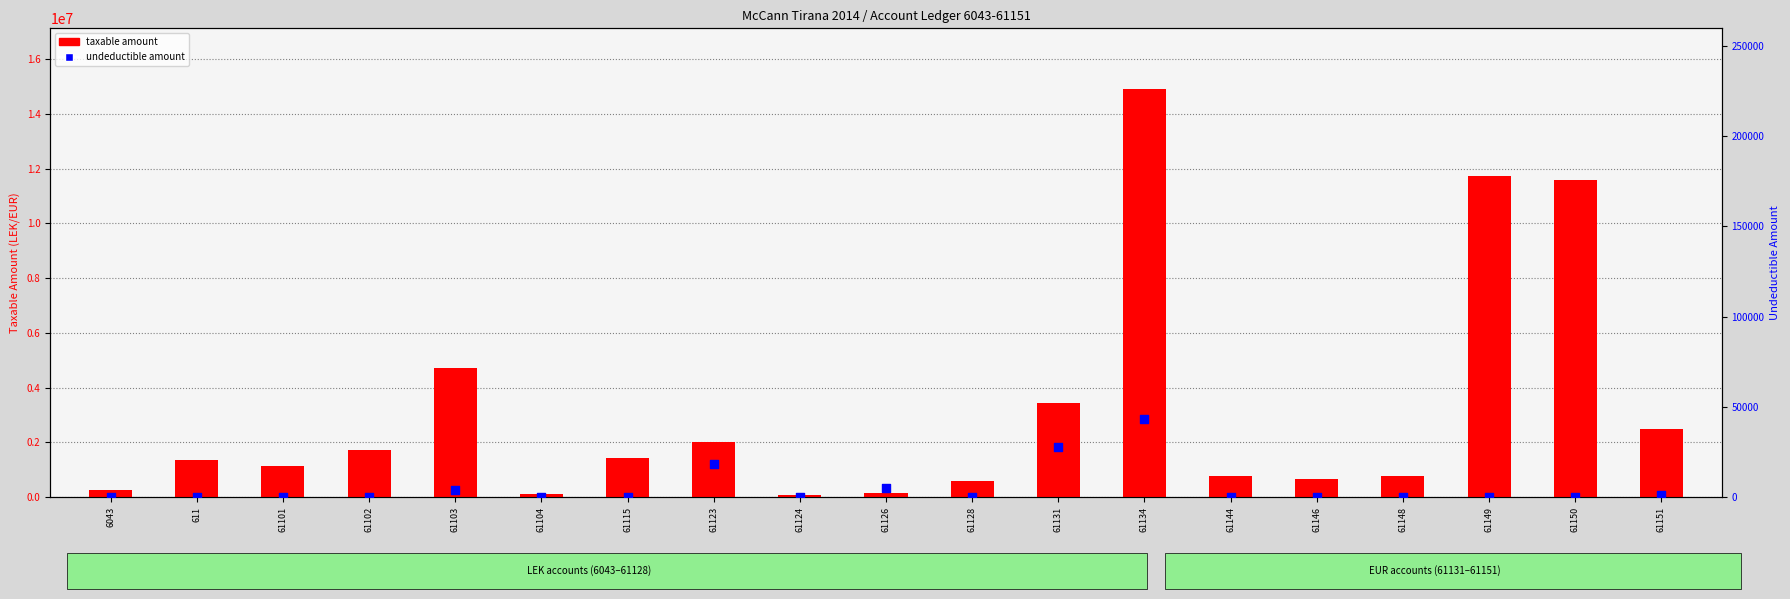

Is the value of taxable amount at 61104 greater than the value of undeductible amount at 61144?

Yes